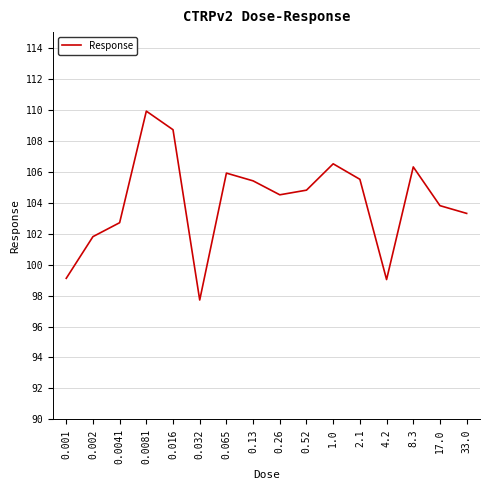

What is the ratio of the value at 0.0081 to the value at 33.0?

1.1